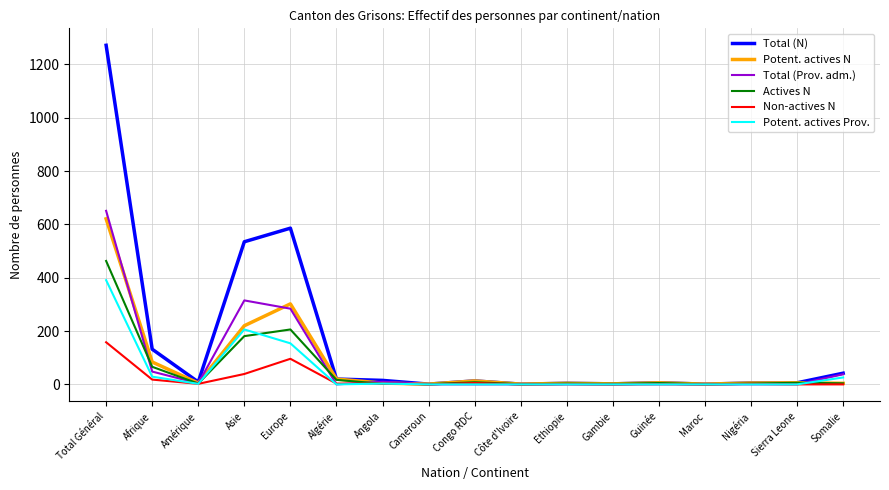

Which series has the largest total across all categories?

Total (N)